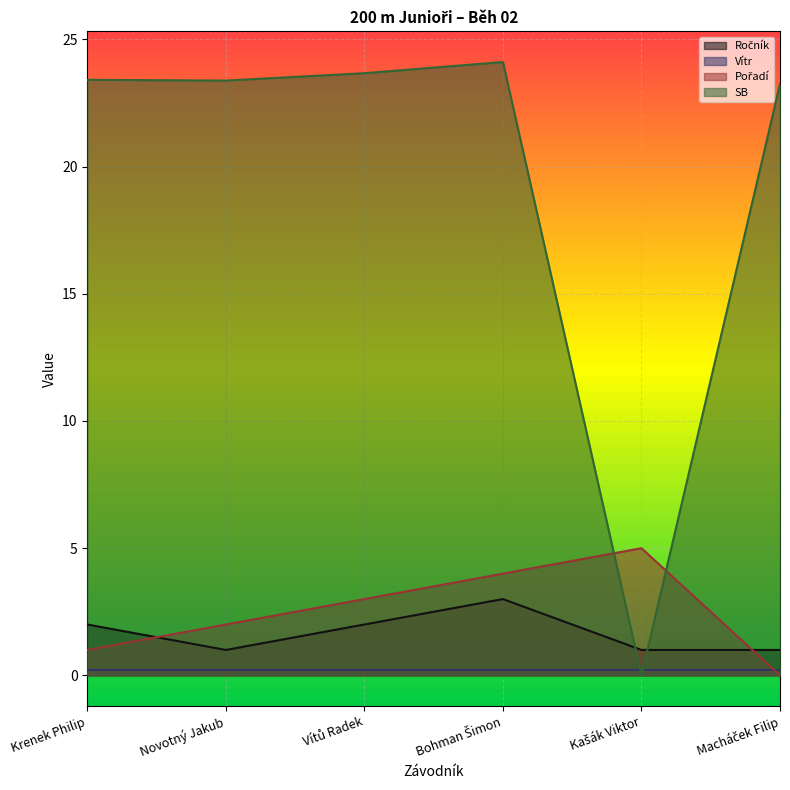

Read the Pořadí value at Bohman Šimon.

4.0